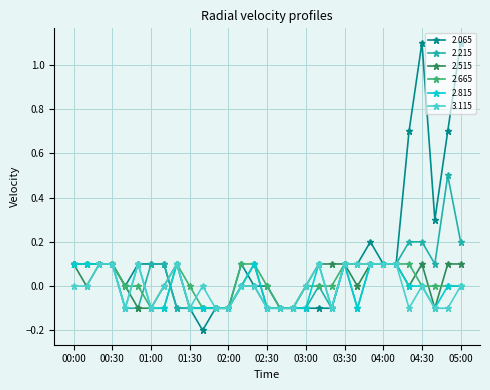

True or false: 3.115 and 2.215 cross at least once.

True